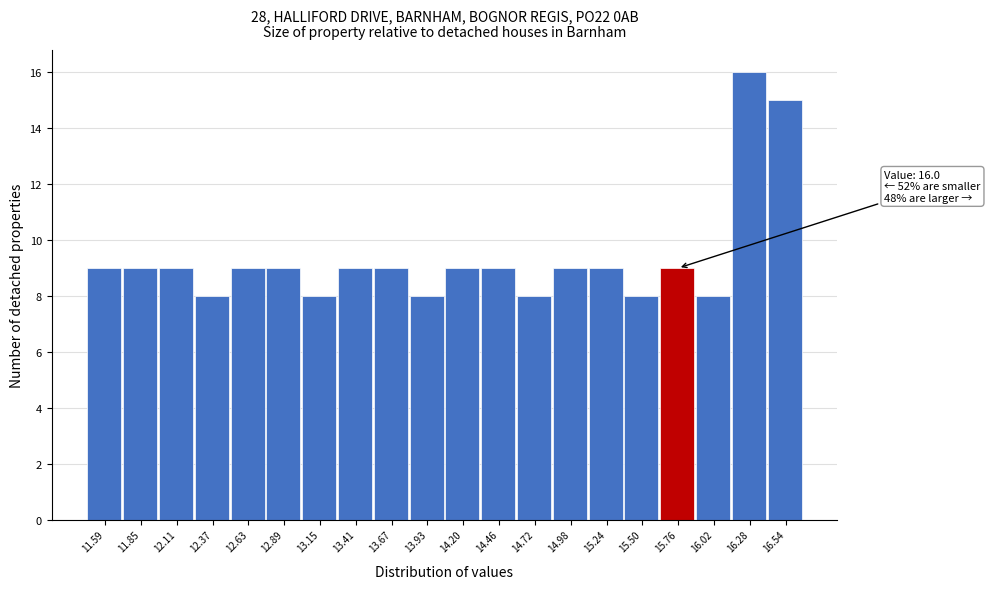

Reading left to right, what are all the values shown in this chart?

9	9	9	8	9	9	8	9	9	8	9	9	8	9	9	8	9	8	16	15